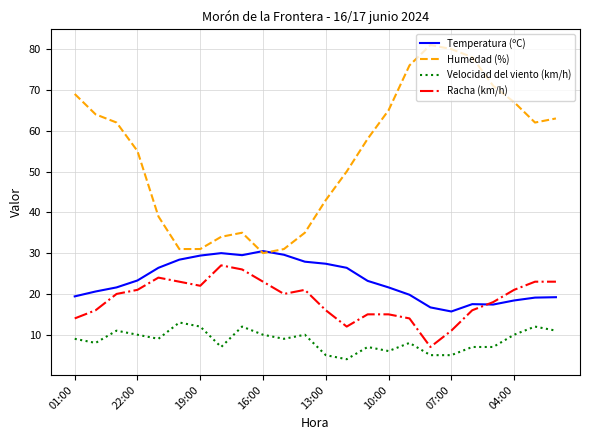

Which series has the widest spread of values?

Humedad (%)